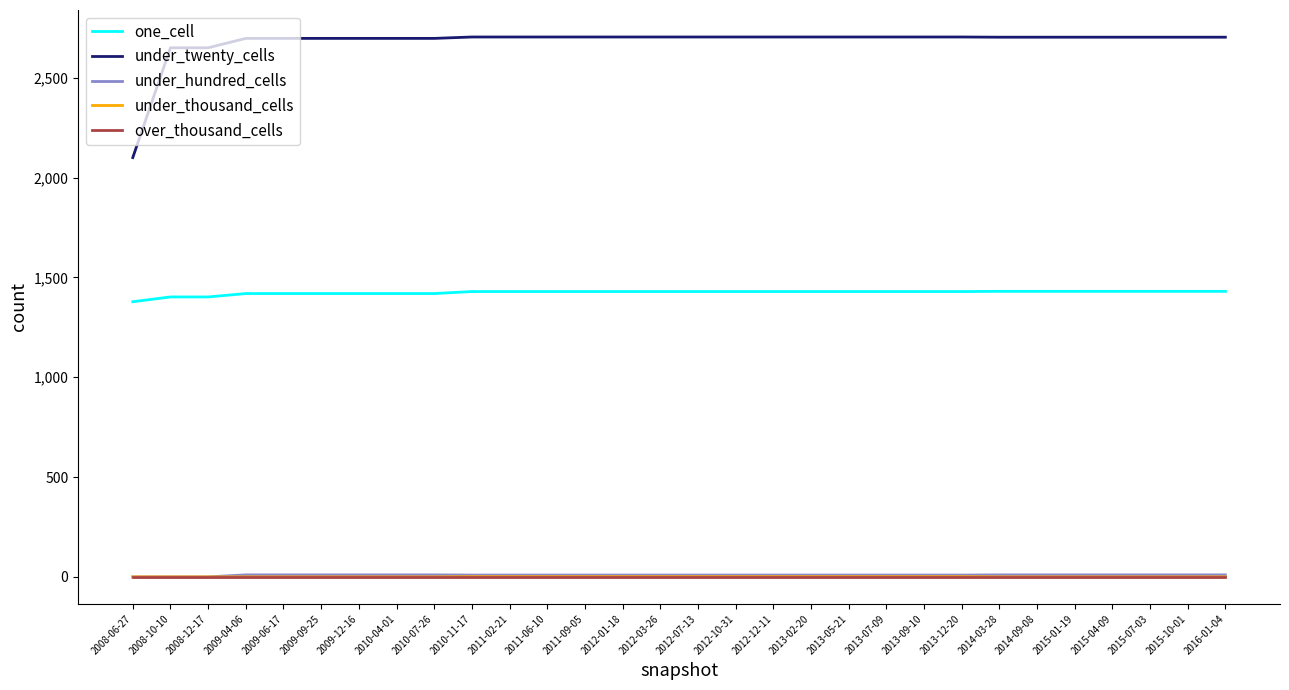

What is the highest value of the under_twenty_cells series?

2704